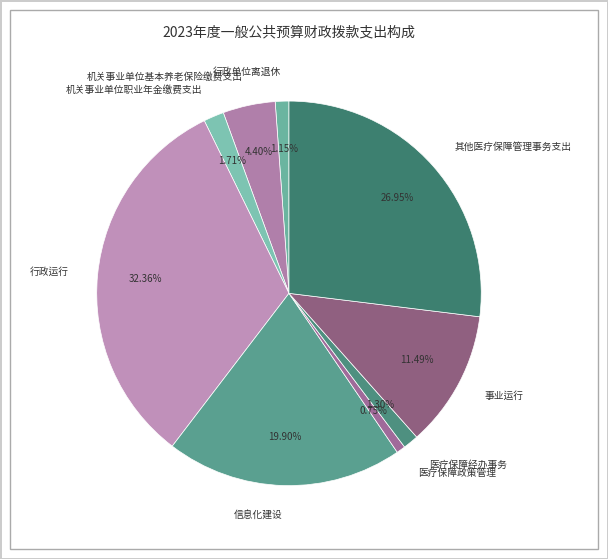

Approximately how many times larger is the value at 其他医疗保障管理事务支出 compared to 信息化建设?

1.4